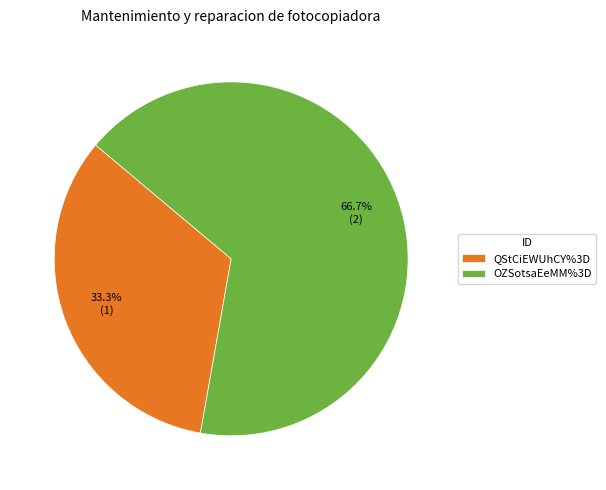

What is the majority slice?

OZSotsaEeMM%3D